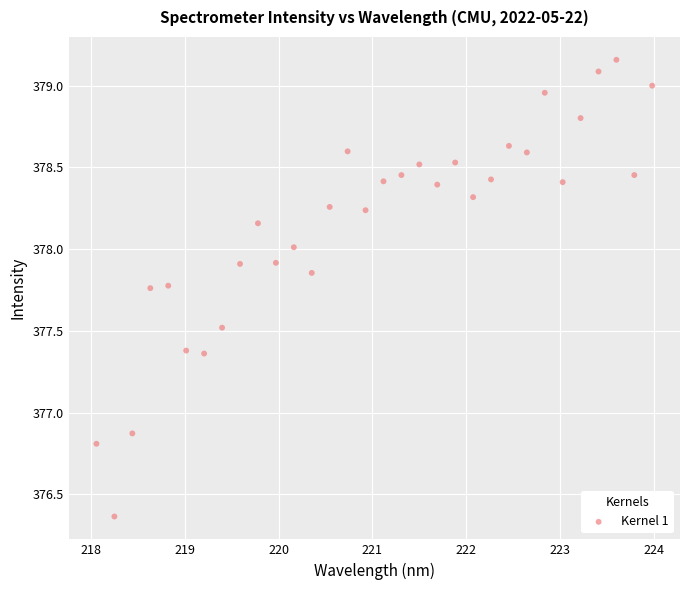

What is the range of X values (max minus min)?

5.9